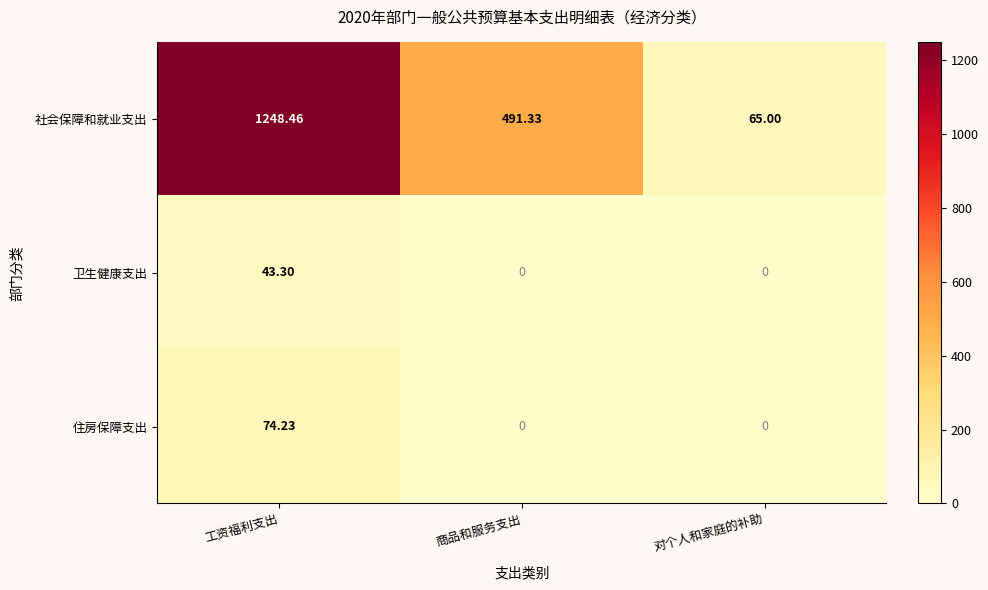

At which category does the chart reach its peak across all series?

工资福利支出